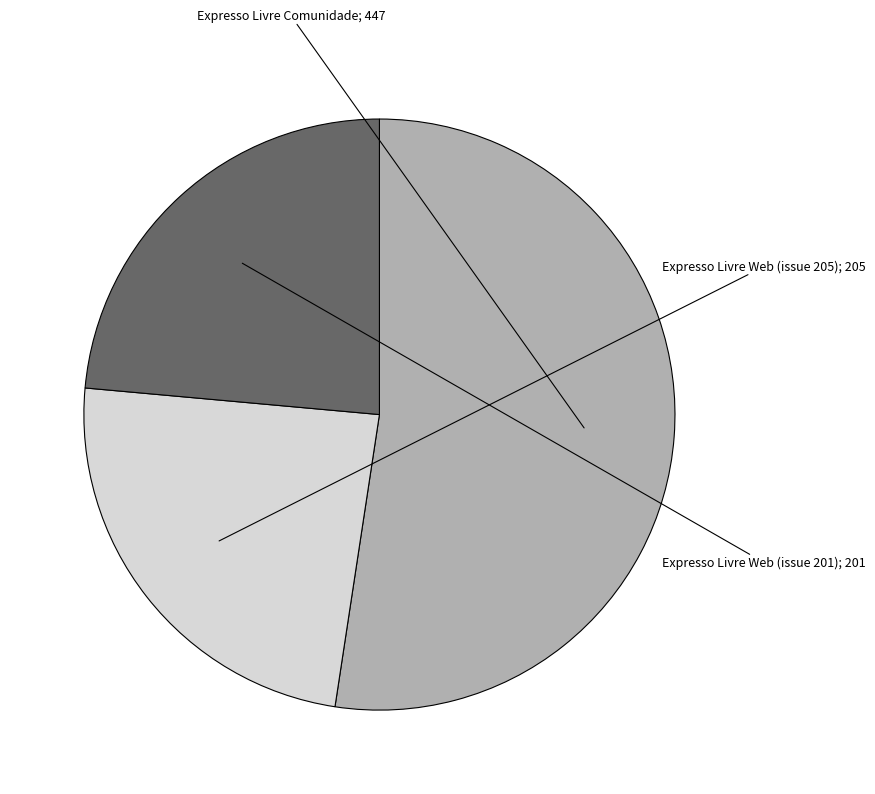

Which category has the smallest portion of the pie?

Expresso Livre Web (201)